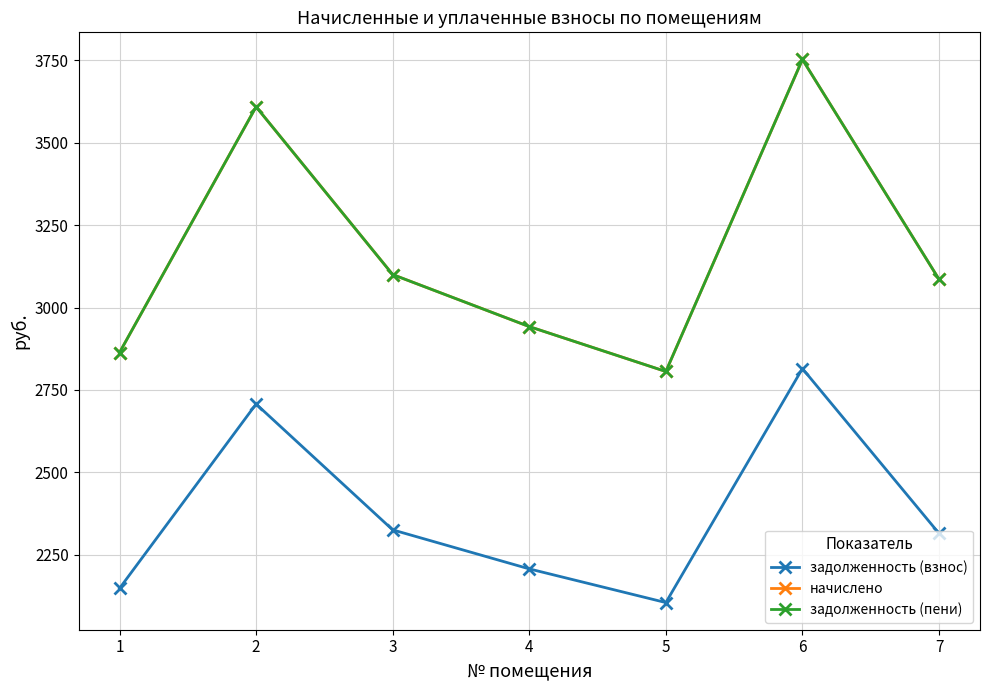

The value of задолженность (взнос) at 3 is 2325.1. True or false?

True